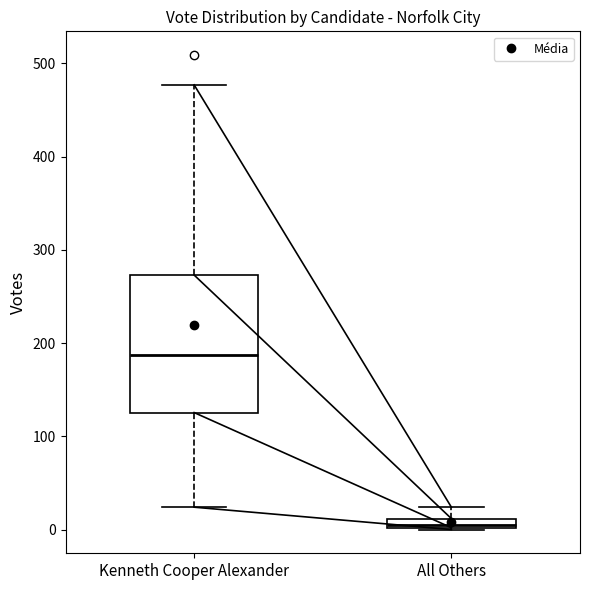

Where is the lower edge of the box for All Others on the y-axis? The values are not printed on the chart, so give them approximately, as read against the axis.

0